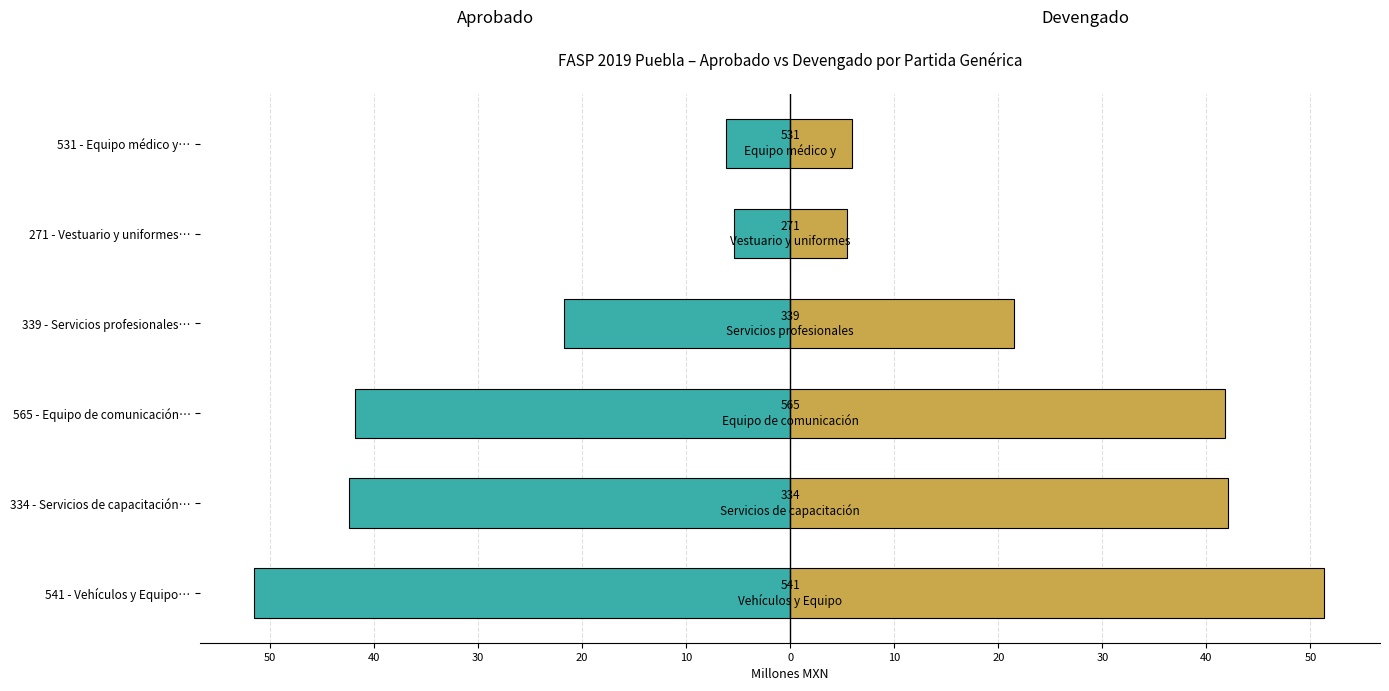

What is the average value of the Aprobado series?

-28.2